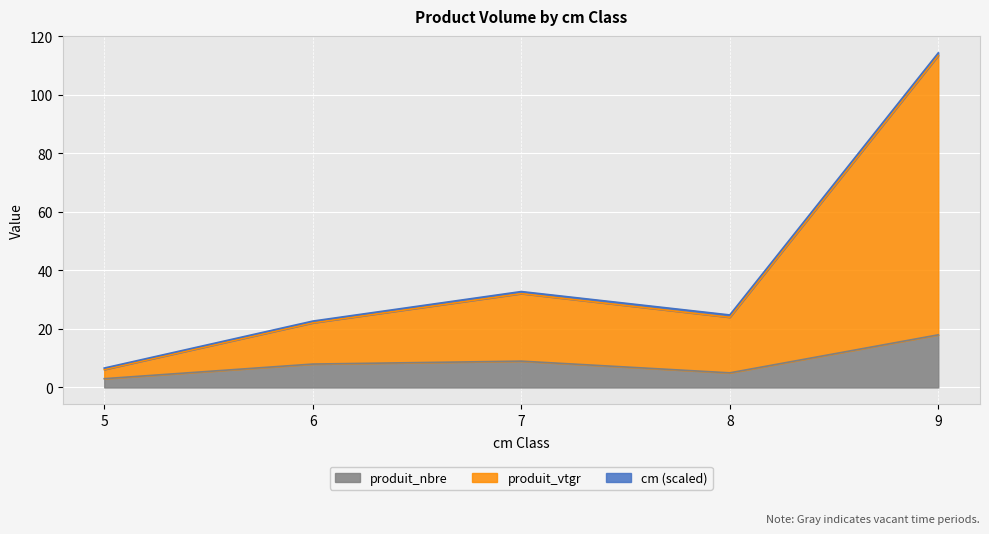

True or false: produit_nbre has a value of 9.0 at 7.

True